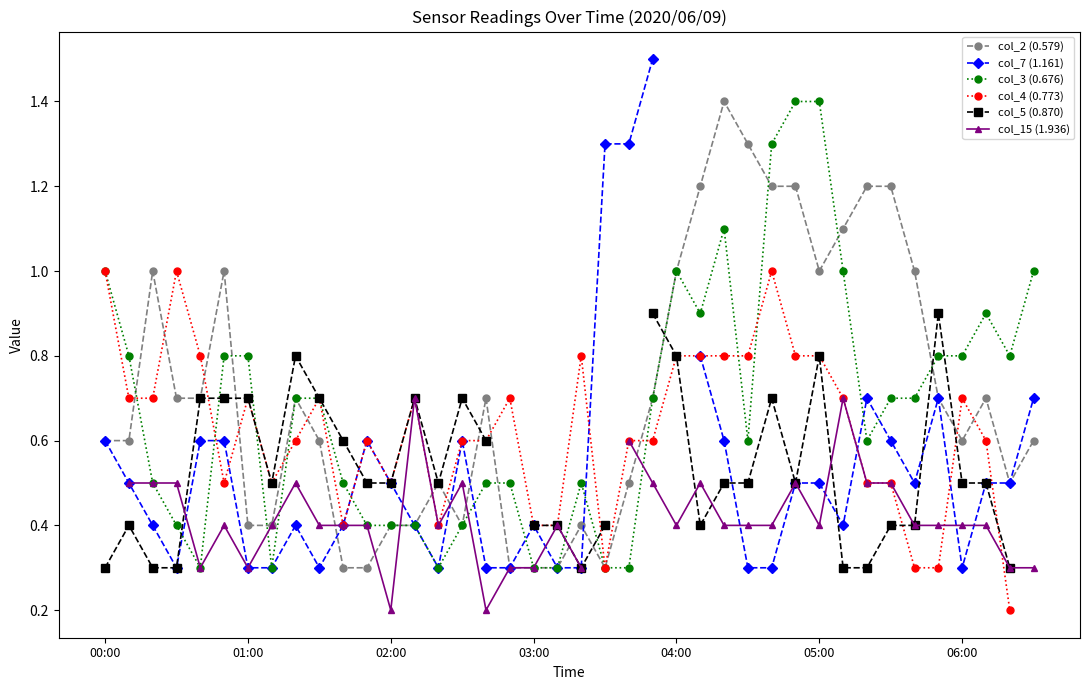

What is the lowest value of the col_3 (0.676) series?

0.3